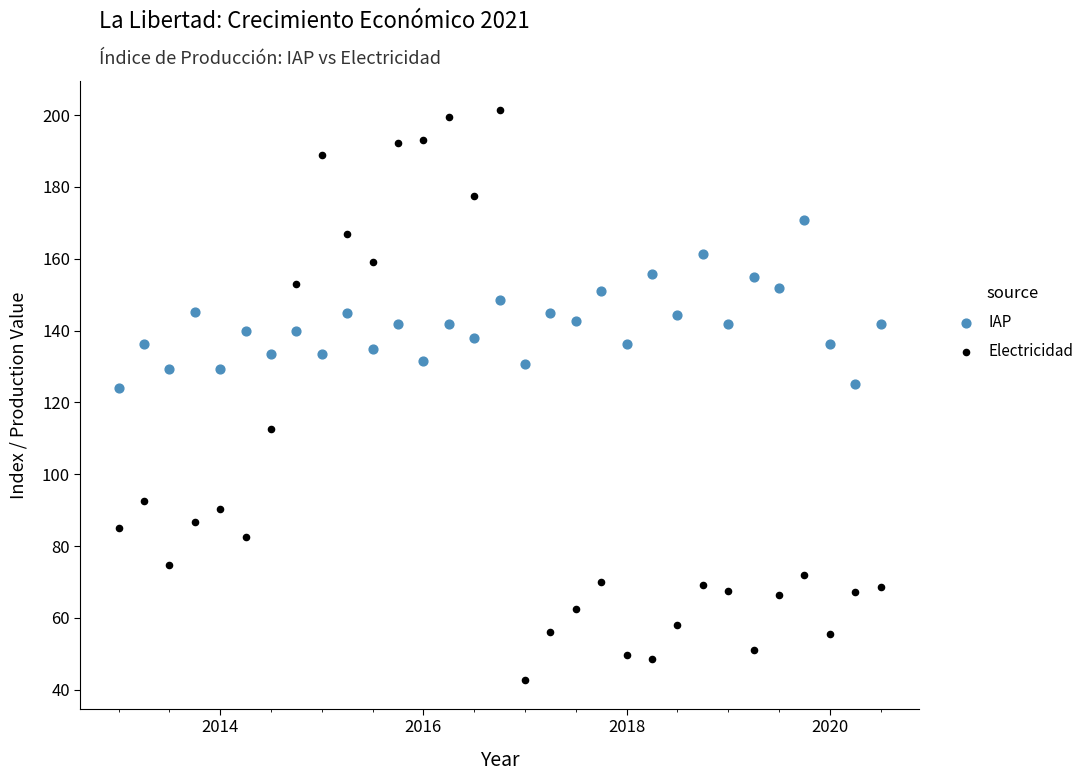

Which series reaches the minimum Y coordinate?

Electricidad